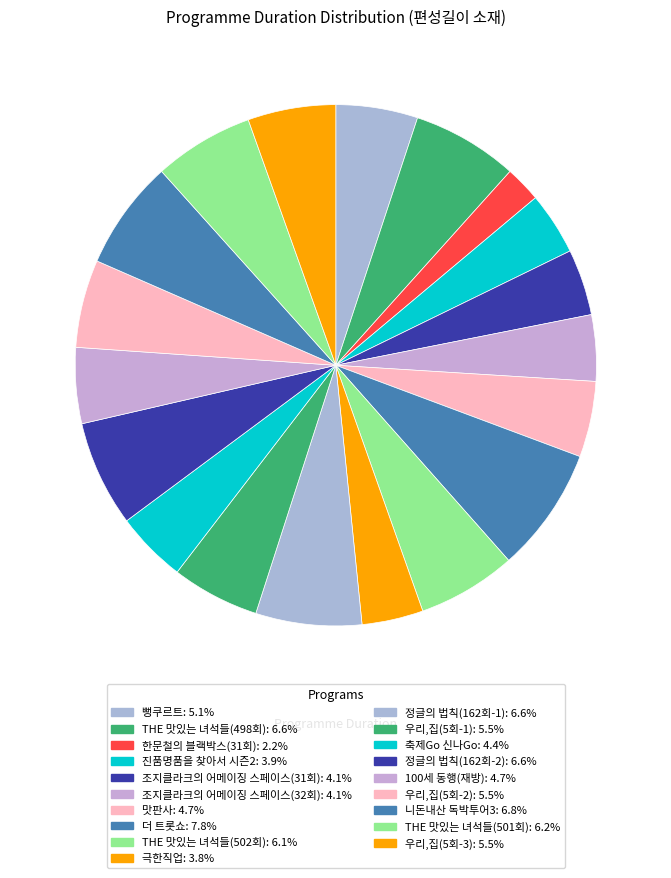

How many slices are in this pie chart?

19